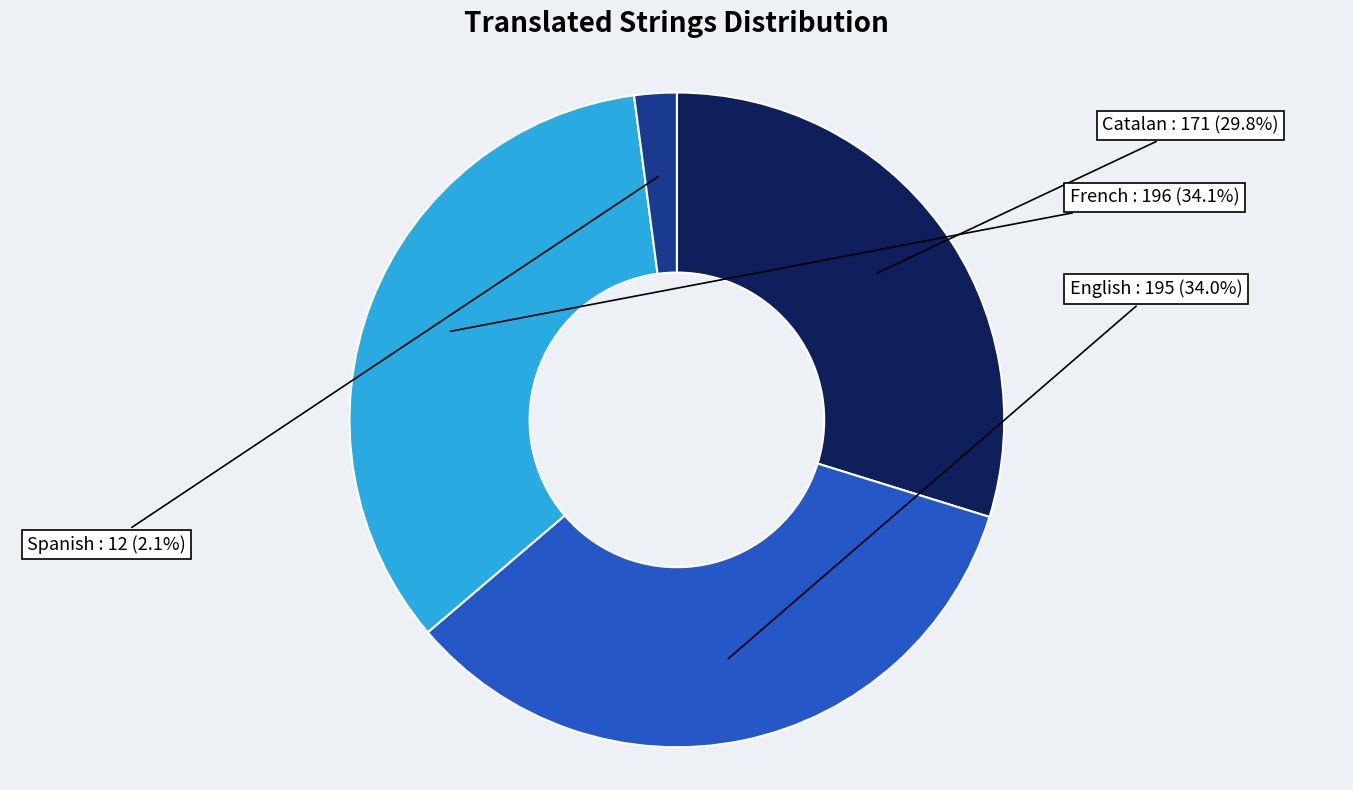

Is there any slice that represents more than half of the pie?

No